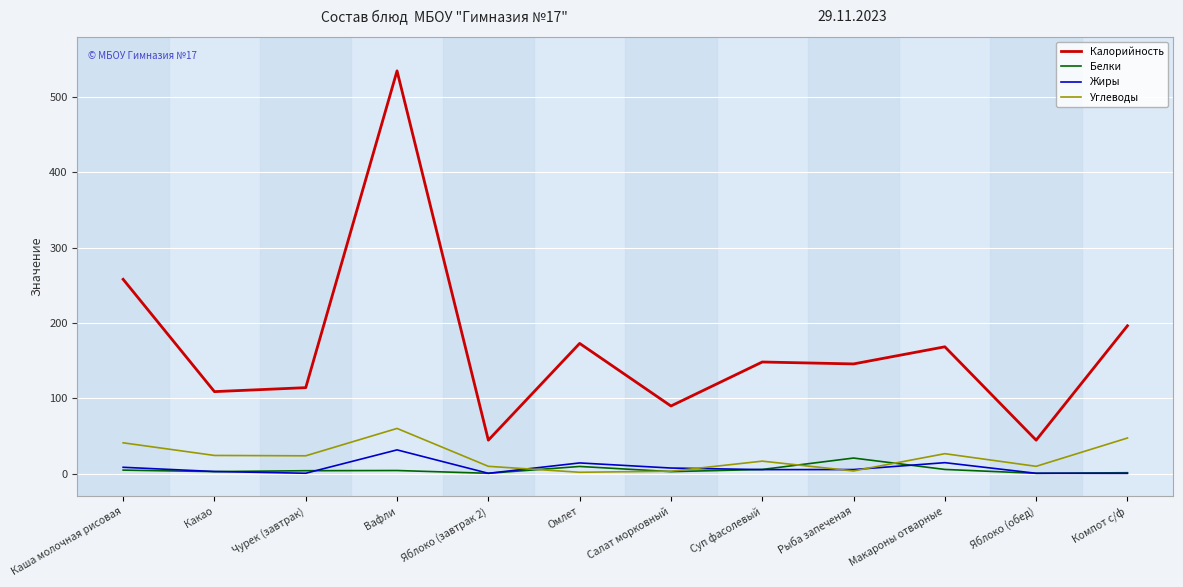

Count the number of data series in this chart.

4